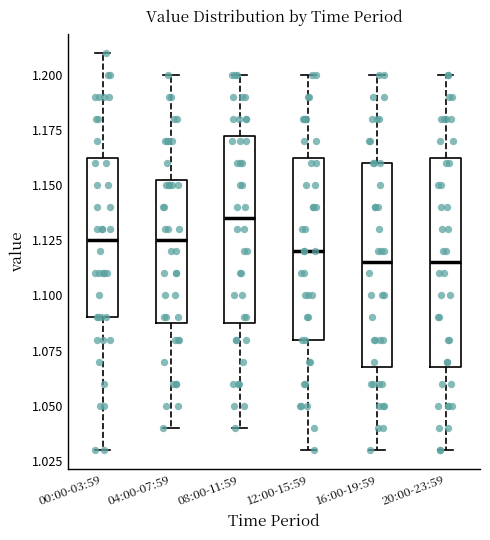

Reading left to right, read every box against the y-axis: the position of its median line, the range the box covers, and the ends of its whiskers. The values are not printed on the chart, so give them approximately, as read against the axis.

00:00-03:59: median 1.125, box 1.090 to 1.165, whiskers 1.030 to 1.210
04:00-07:59: median 1.125, box 1.090 to 1.155, whiskers 1.040 to 1.200
08:00-11:59: median 1.135, box 1.090 to 1.175, whiskers 1.040 to 1.200
12:00-15:59: median 1.120, box 1.080 to 1.165, whiskers 1.030 to 1.200
16:00-19:59: median 1.115, box 1.070 to 1.160, whiskers 1.030 to 1.200
20:00-23:59: median 1.115, box 1.070 to 1.165, whiskers 1.030 to 1.200